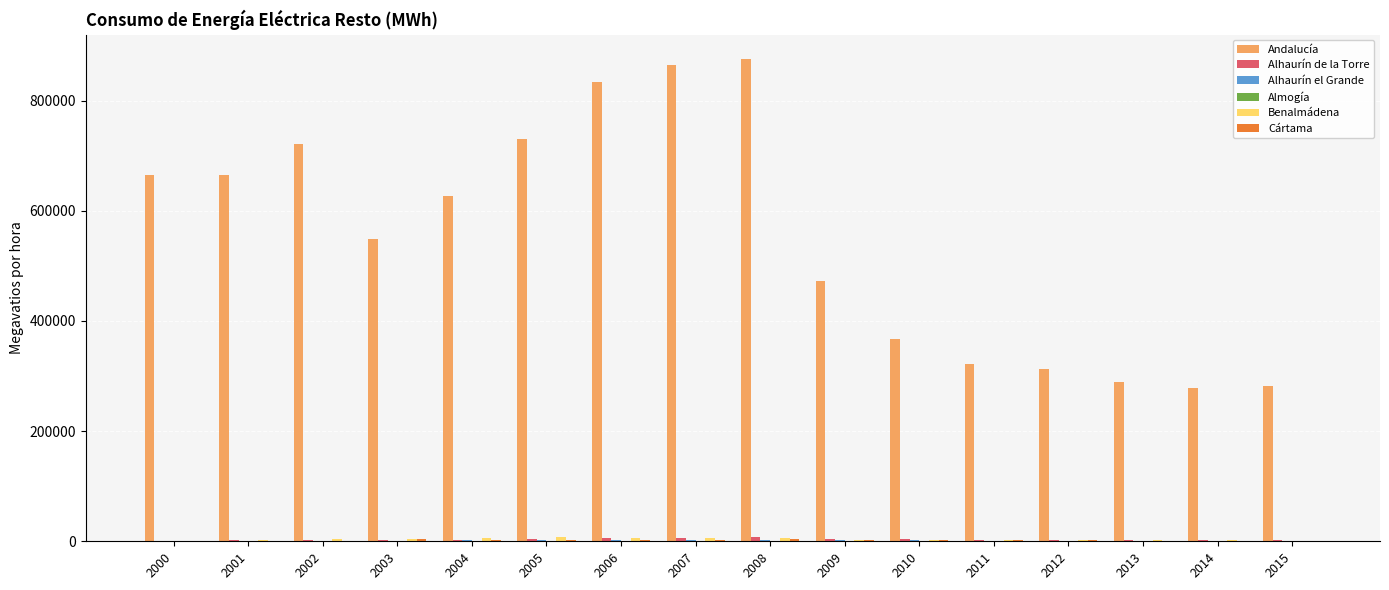

Which label corresponds to the largest value in the chart?

2008